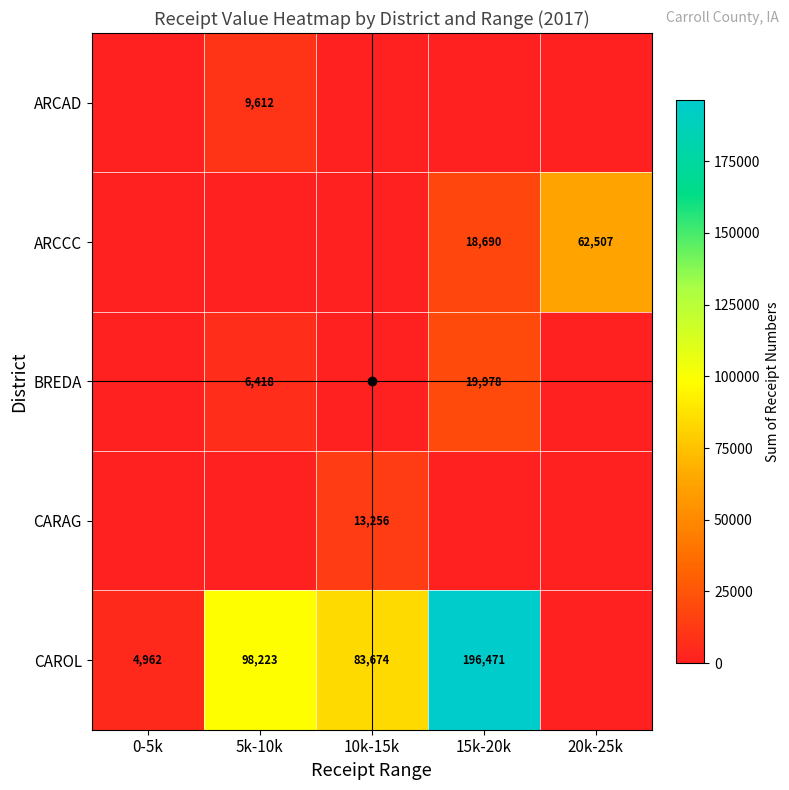

True or false: CAROL has a value of 4962 at 0-5k.

True